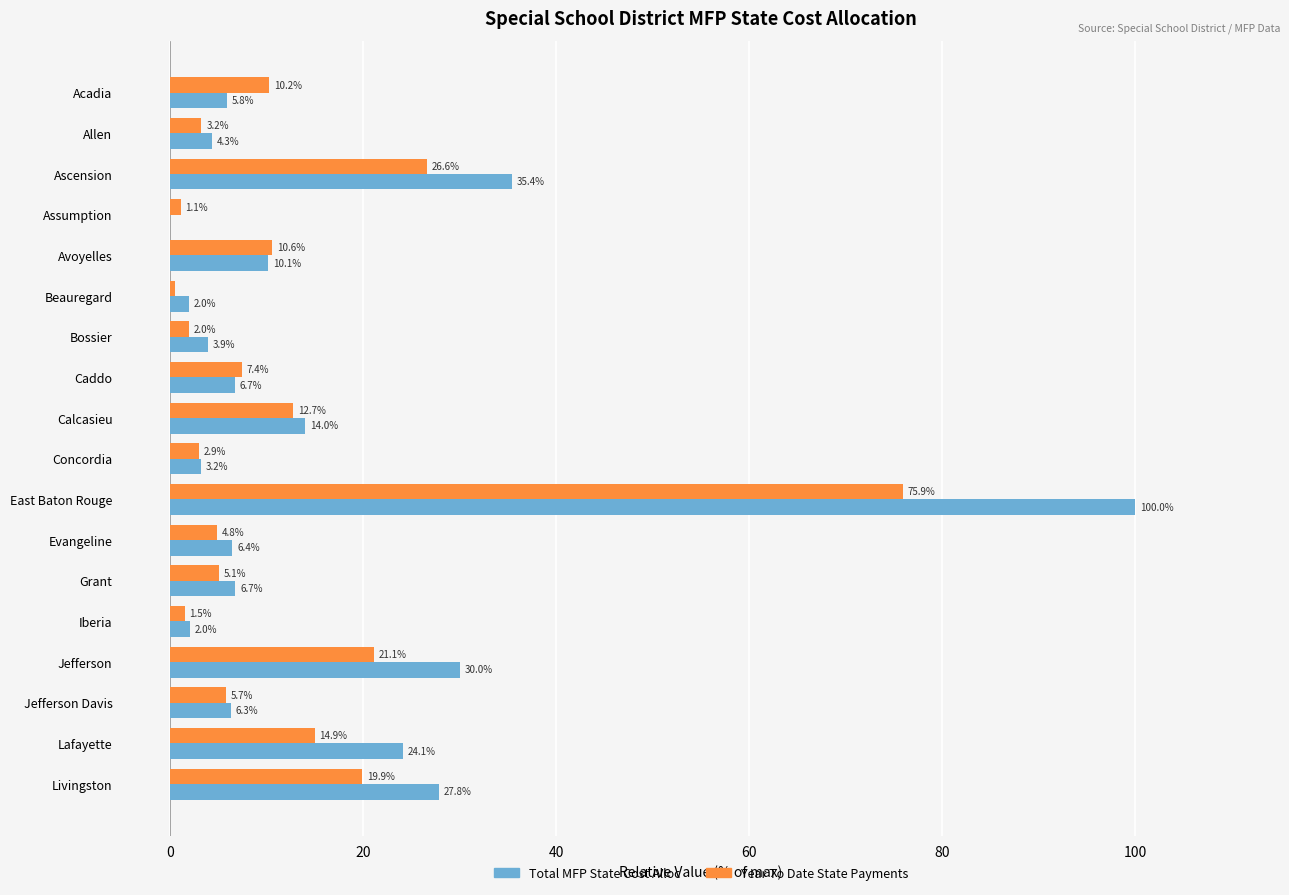

What is the sum of the Year To Date State Payments values at Allen and Grant?

8.3